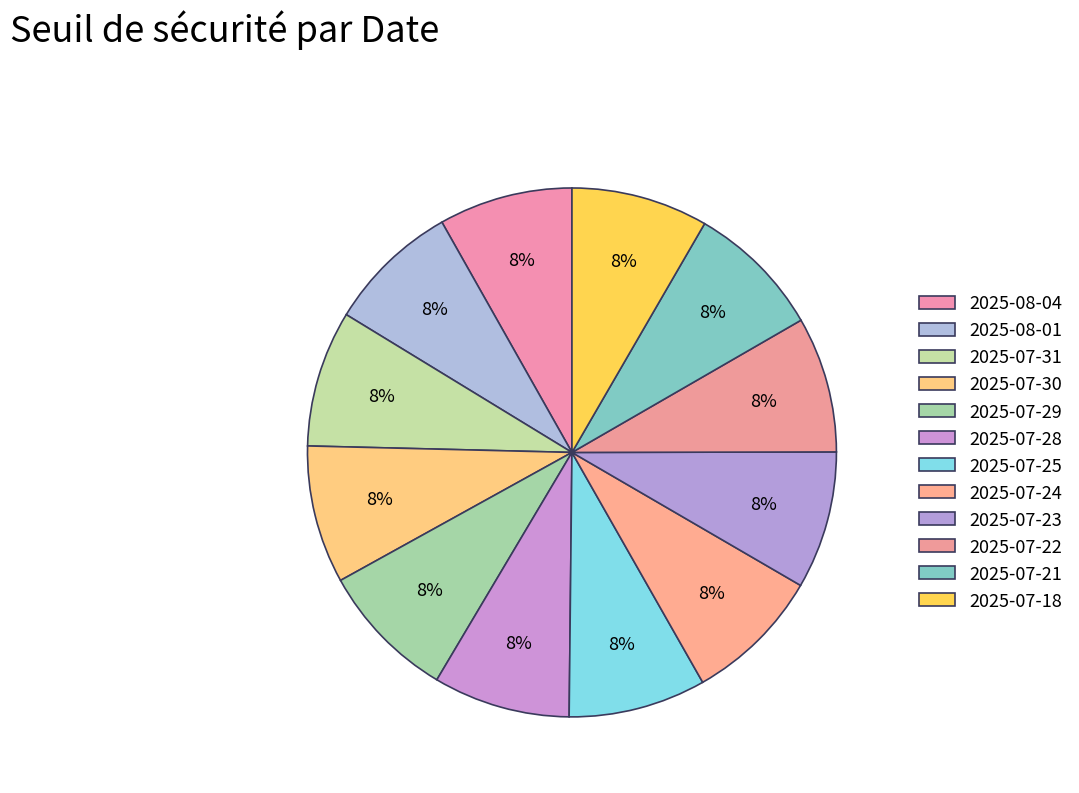

Is there any slice that represents more than half of the pie?

No